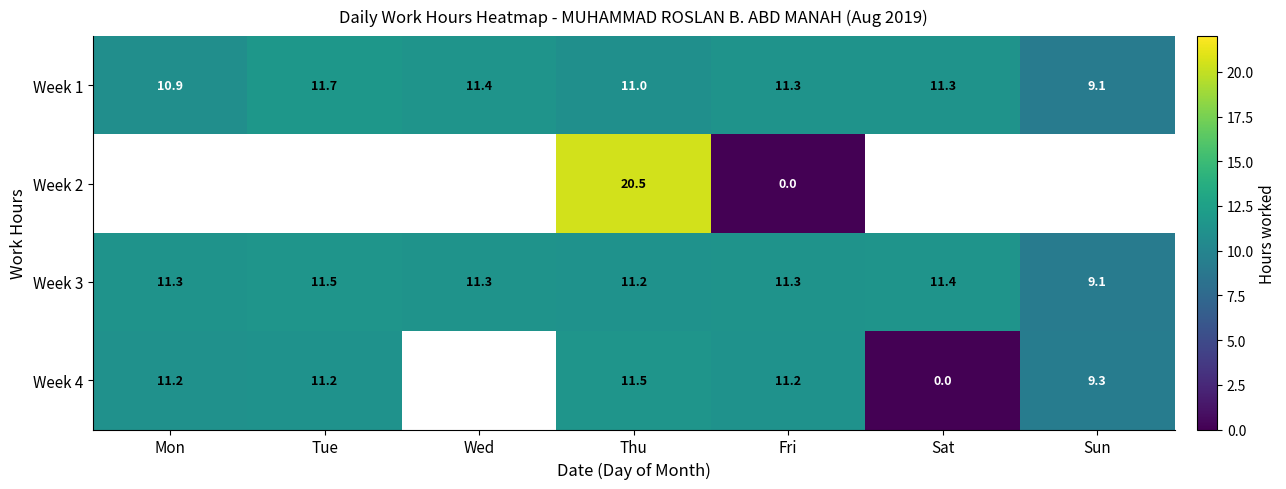

At which category is the sum across all series the highest?

Thu